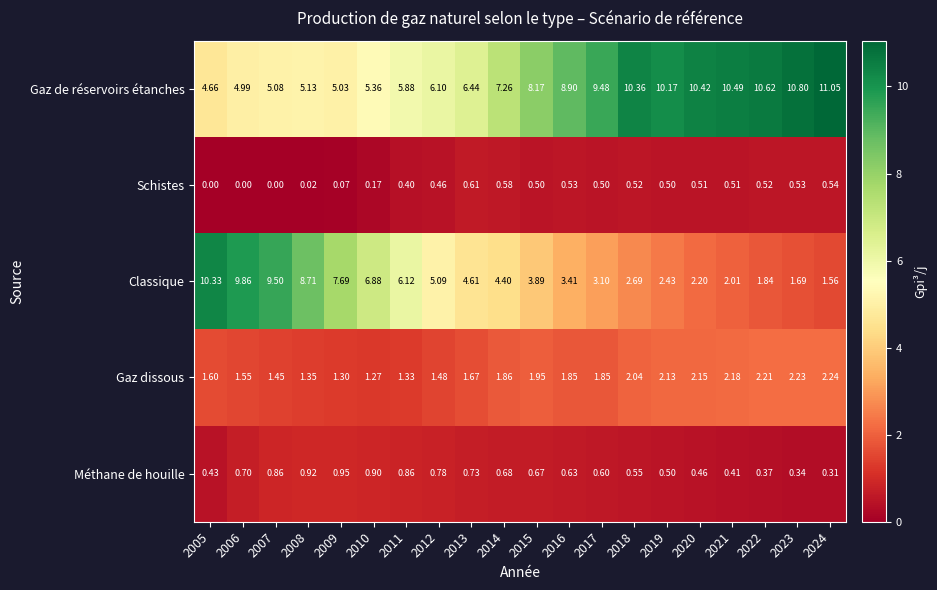

Rank the series at 2017 from highest to lowest value.

Gaz de réservoirs étanches, Classique, Gaz dissous, Méthane de houille, Schistes